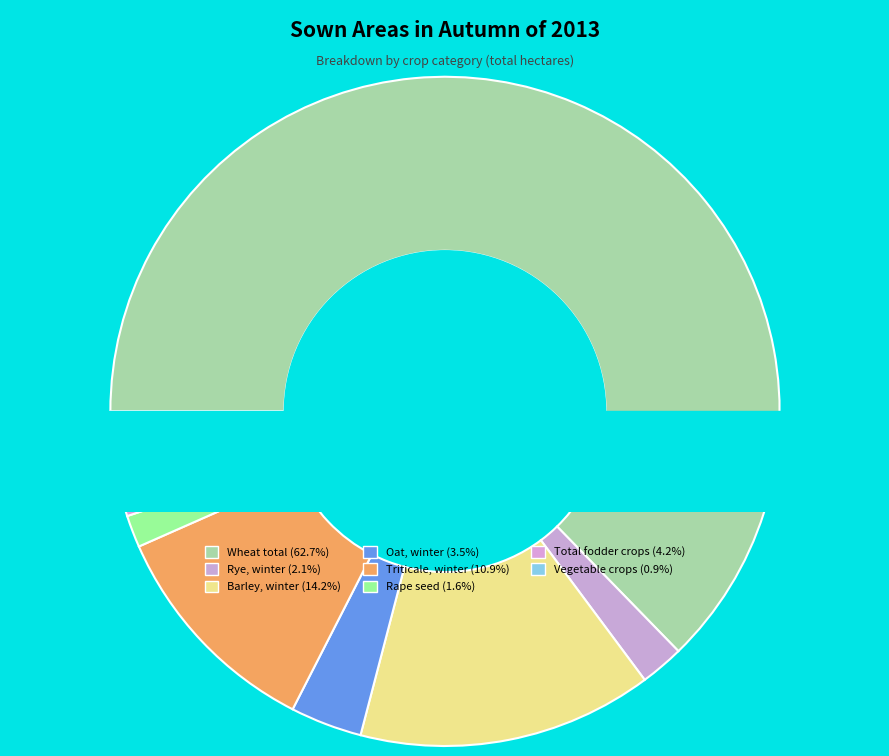

The Rye, winter slice represents 2% of the pie. True or false?

True